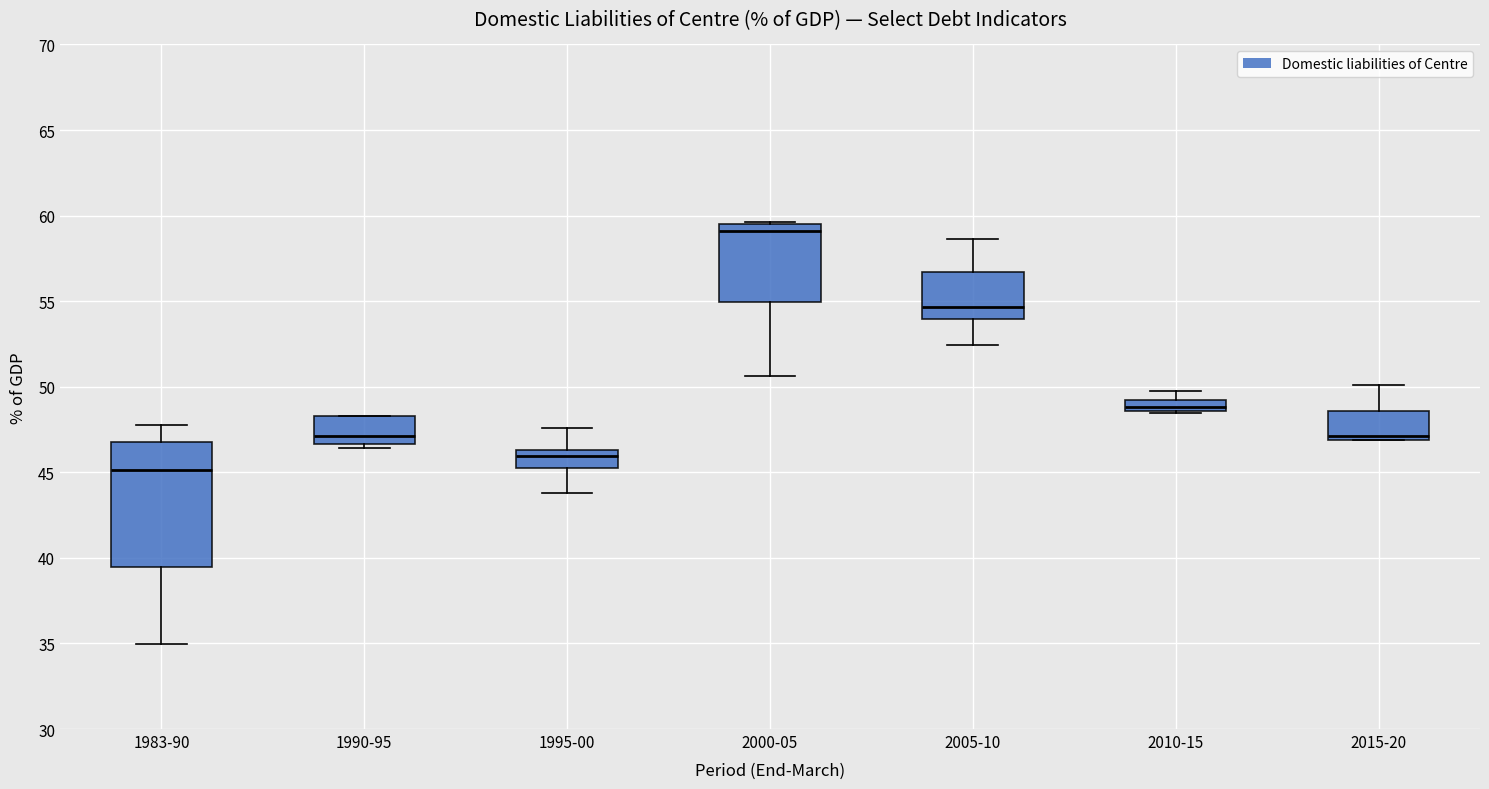

Comparing the boxes themselves (not the whiskers), which one is the tallest?

1983-90